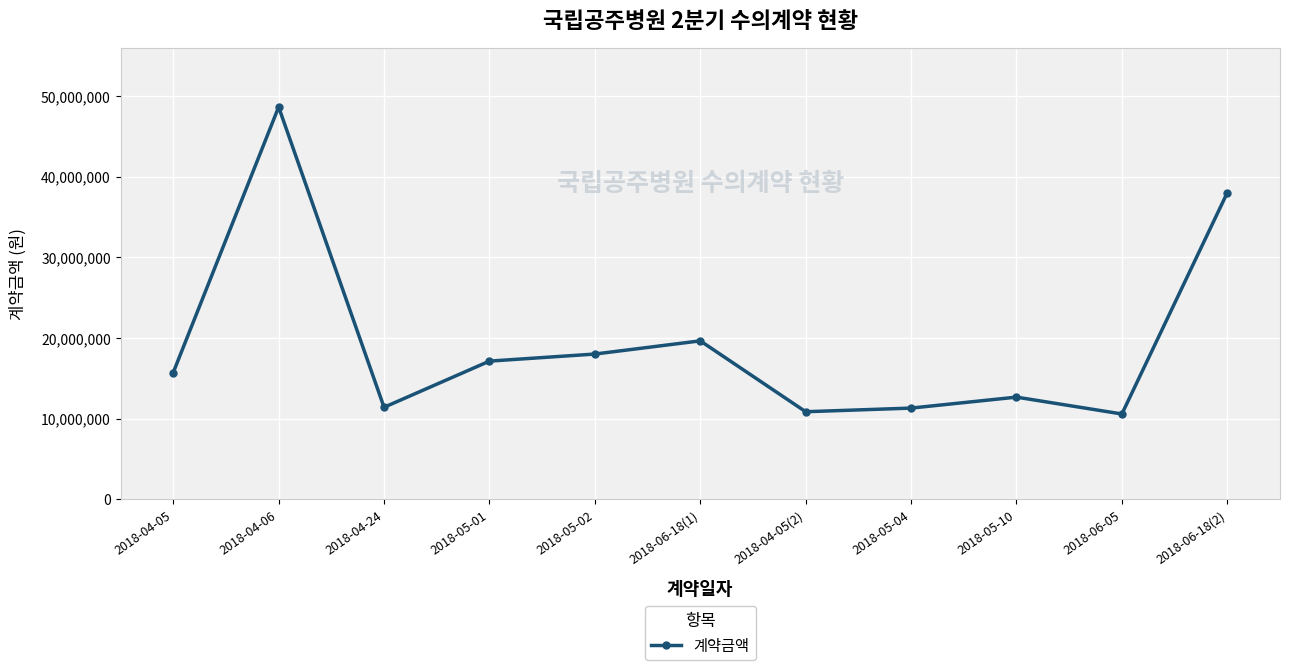

How many data points does each series have?

11